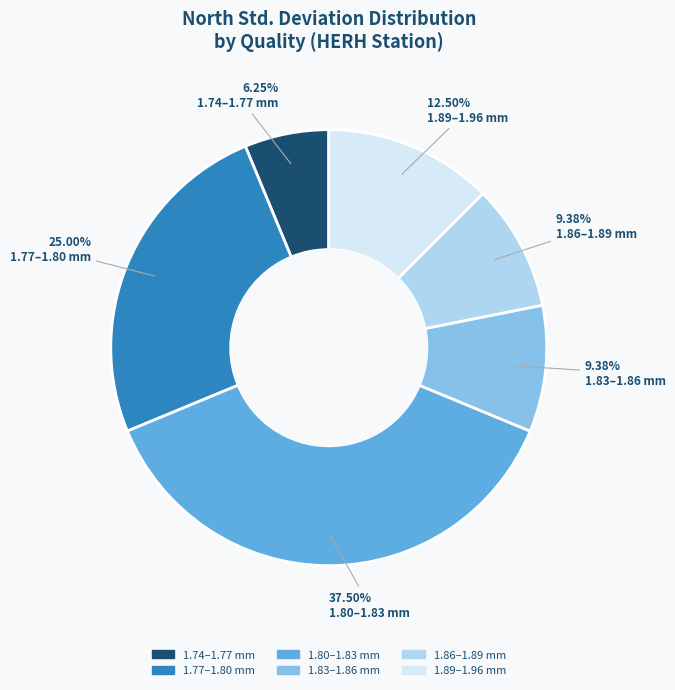

Is there a majority slice in this chart?

No